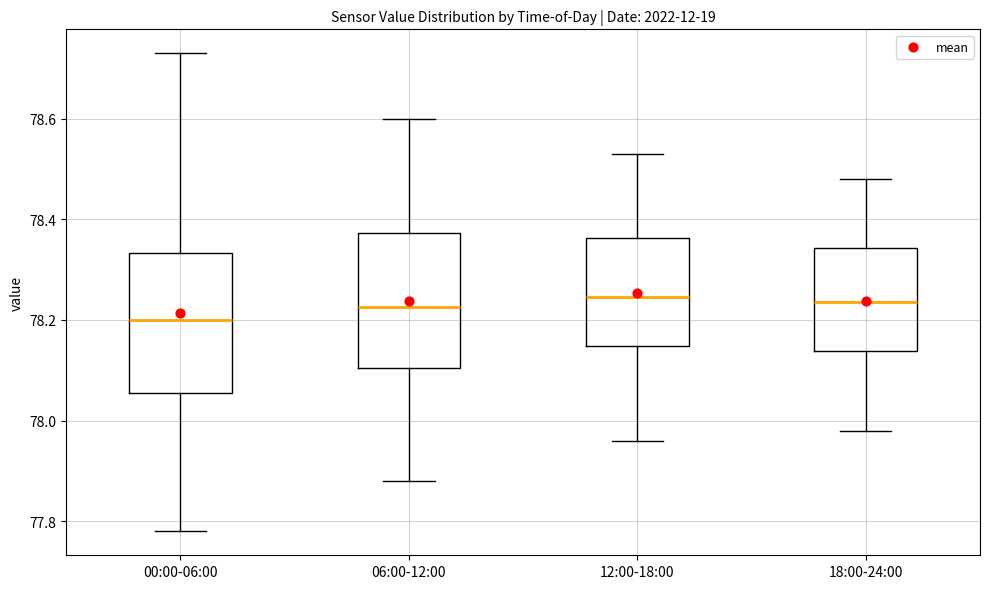

Reading left to right, read every box against the y-axis: the position of its median line, the range the box covers, and the ends of its whiskers. The values are not printed on the chart, so give them approximately, as read against the axis.

00:00-06:00: median 78.20, box 78.06 to 78.34, whiskers 77.78 to 78.74
06:00-12:00: median 78.22, box 78.10 to 78.38, whiskers 77.88 to 78.60
12:00-18:00: median 78.24, box 78.14 to 78.36, whiskers 77.96 to 78.54
18:00-24:00: median 78.24, box 78.14 to 78.34, whiskers 77.98 to 78.48